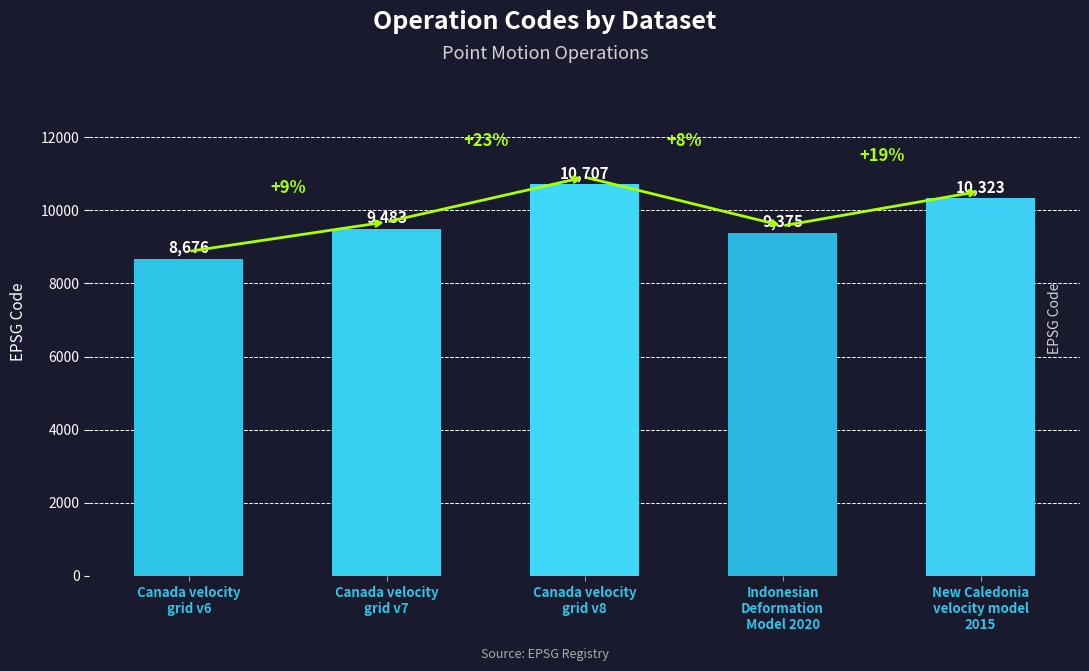

What is the maximum value shown in the chart?

10707